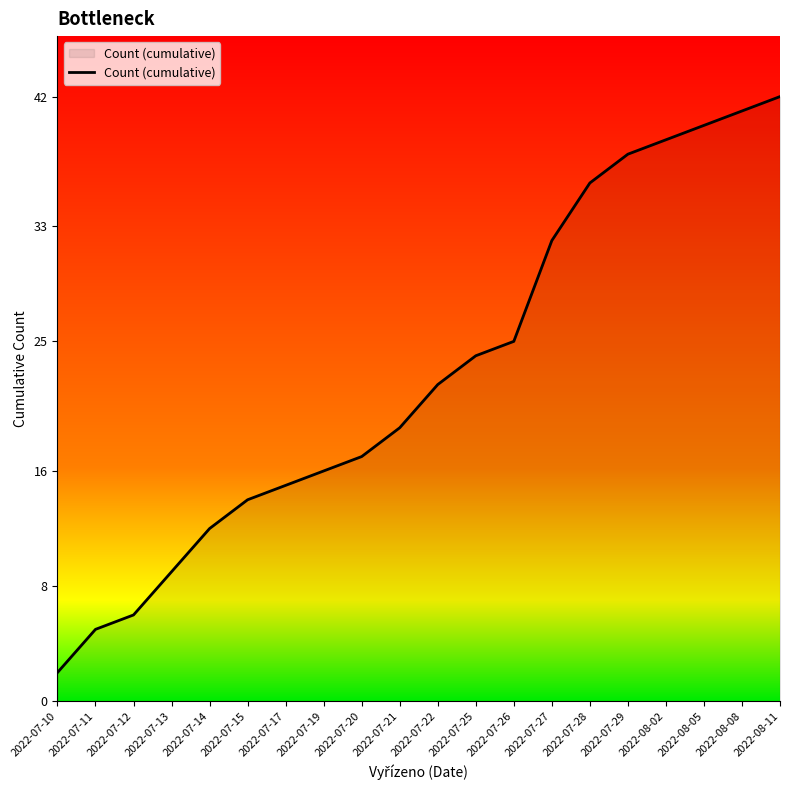

What is the change in value from 2022-07-11 to 2022-07-28?

+31